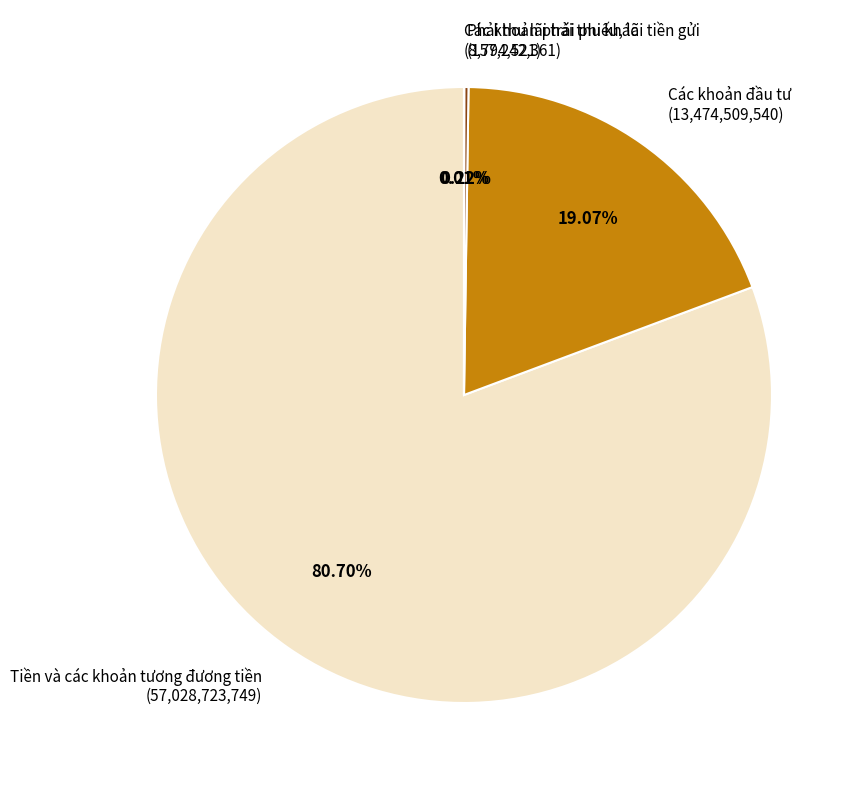

Is there a majority slice in this chart?

Yes